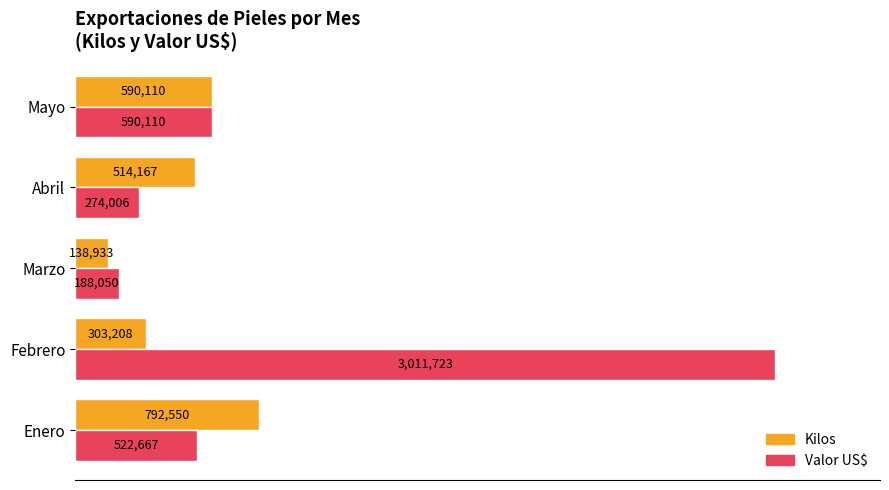

What are all the series names shown in the legend?

Kilos, Valor US$